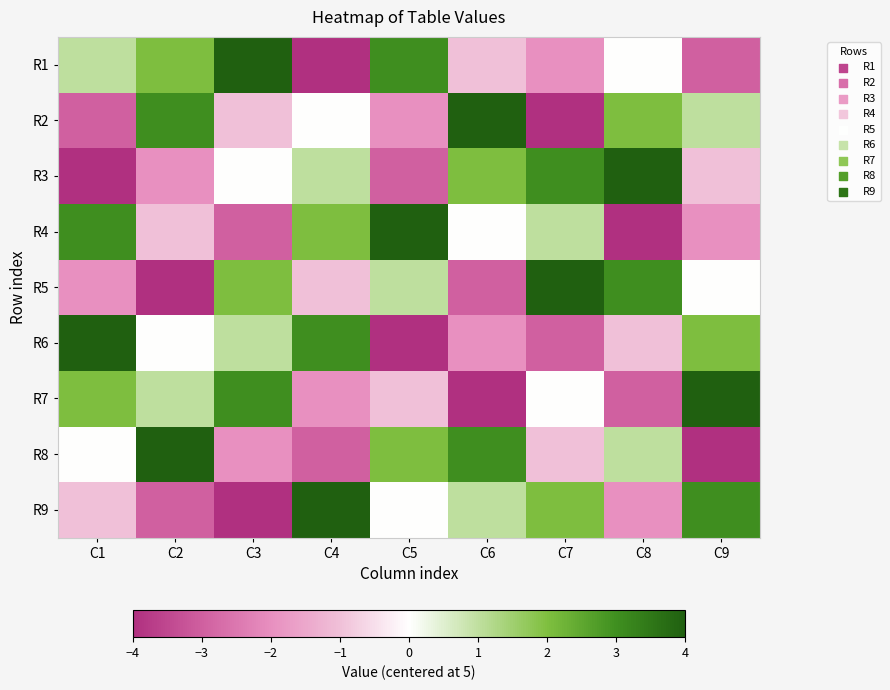

Reading left to right, what are all the values shown in this chart?

R1: C1=1	C2=2	C3=4	C4=-4	C5=3	C6=-1	C7=-2	C8=0	C9=-3
R2: C1=-3	C2=3	C3=-1	C4=0	C5=-2	C6=4	C7=-4	C8=2	C9=1
R3: C1=-4	C2=-2	C3=0	C4=1	C5=-3	C6=2	C7=3	C8=4	C9=-1
R4: C1=3	C2=-1	C3=-3	C4=2	C5=4	C6=0	C7=1	C8=-4	C9=-2
R5: C1=-2	C2=-4	C3=2	C4=-1	C5=1	C6=-3	C7=4	C8=3	C9=0
R6: C1=4	C2=0	C3=1	C4=3	C5=-4	C6=-2	C7=-3	C8=-1	C9=2
R7: C1=2	C2=1	C3=3	C4=-2	C5=-1	C6=-4	C7=0	C8=-3	C9=4
R8: C1=0	C2=4	C3=-2	C4=-3	C5=2	C6=3	C7=-1	C8=1	C9=-4
R9: C1=-1	C2=-3	C3=-4	C4=4	C5=0	C6=1	C7=2	C8=-2	C9=3